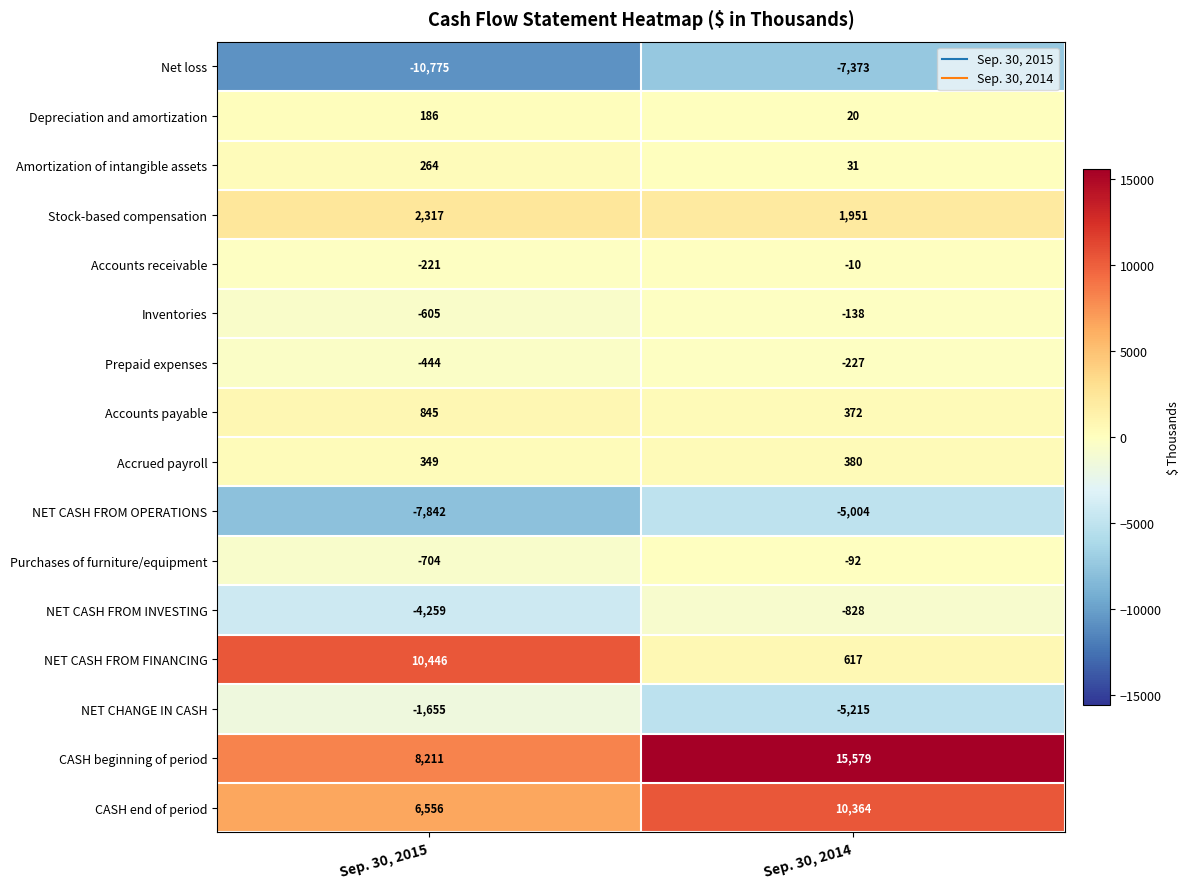

What is the maximum value shown in the chart?

15579